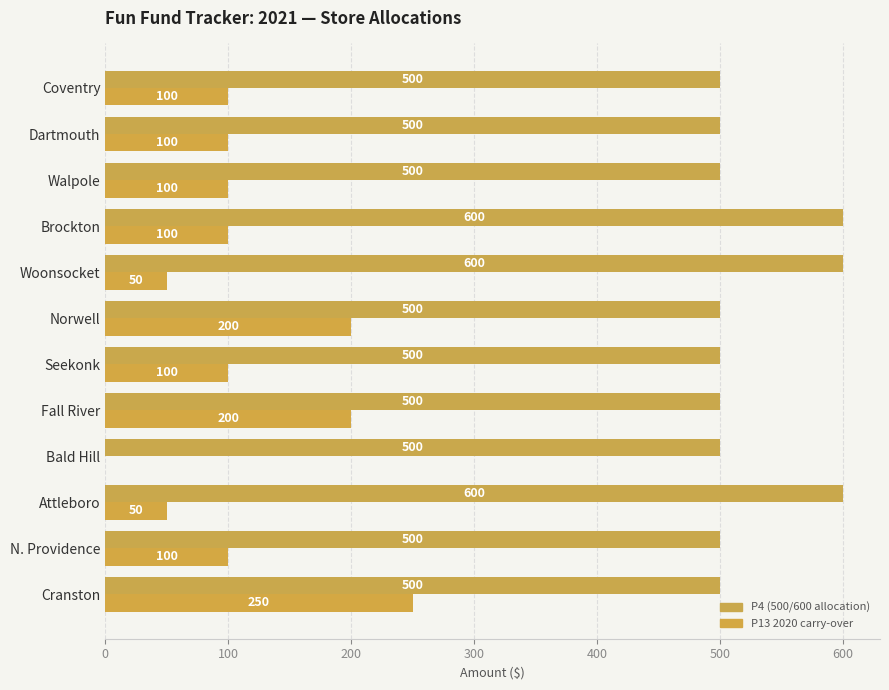

How many data points in P4 (500/600 allocation) are above 500?

3